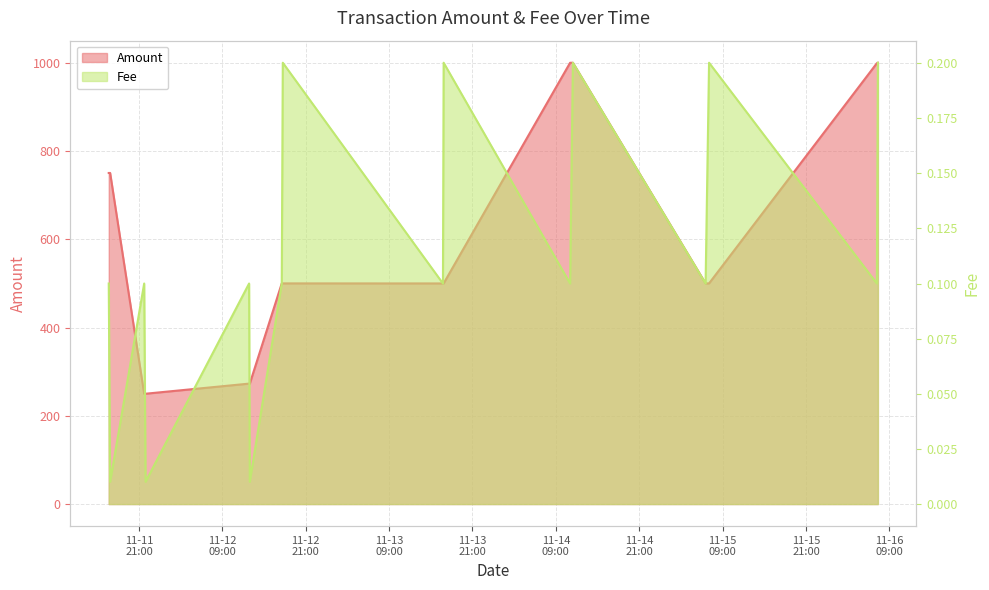

True or false: Fee and Amount intersect in this chart.

False